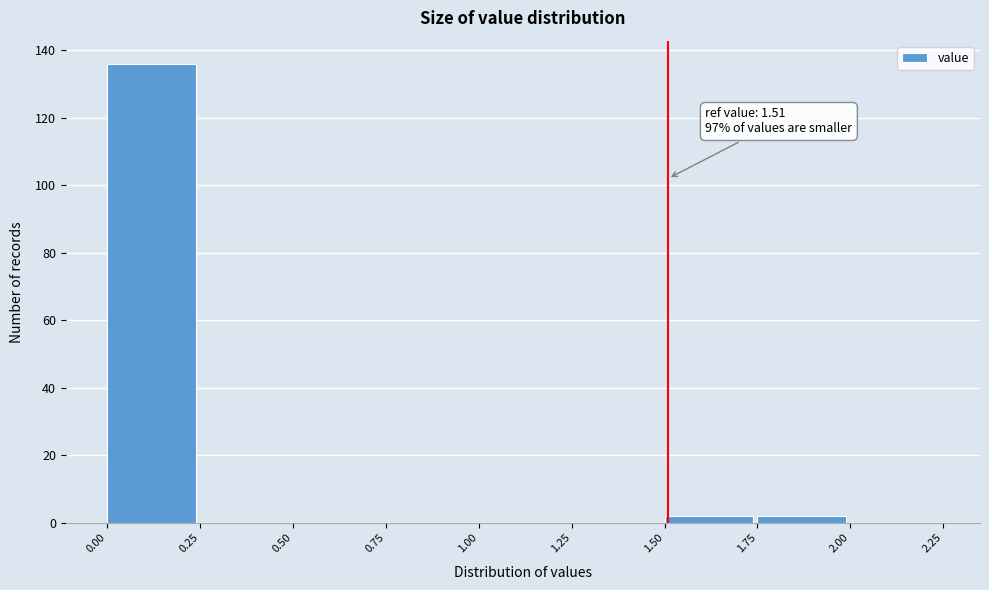

Which range on the x-axis has the tallest bar?

0.00 to 0.25